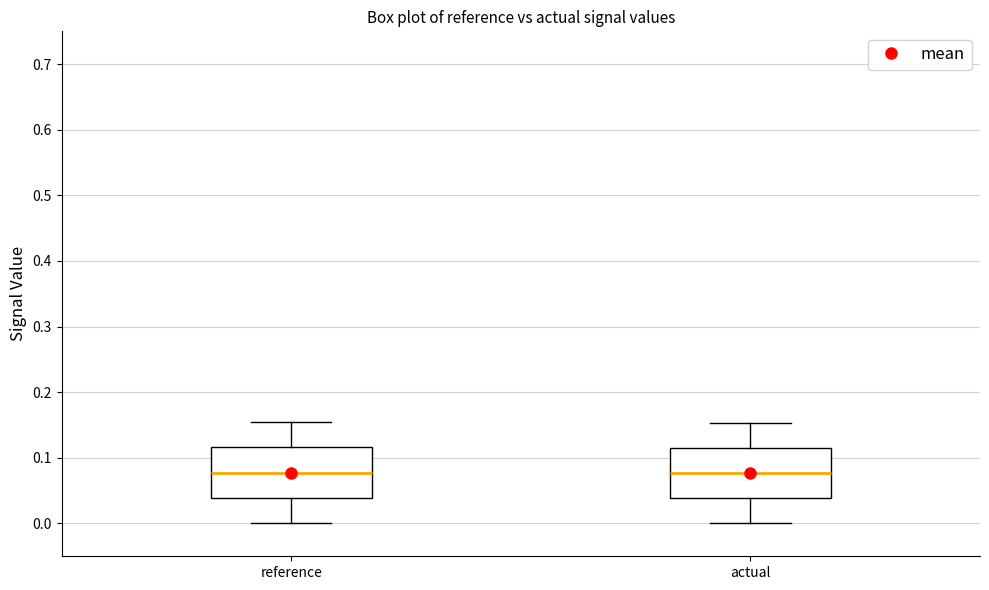

Where does the upper whisker of the box for reference end on the y-axis? The values are not printed on the chart, so give them approximately, as read against the axis.

0.15